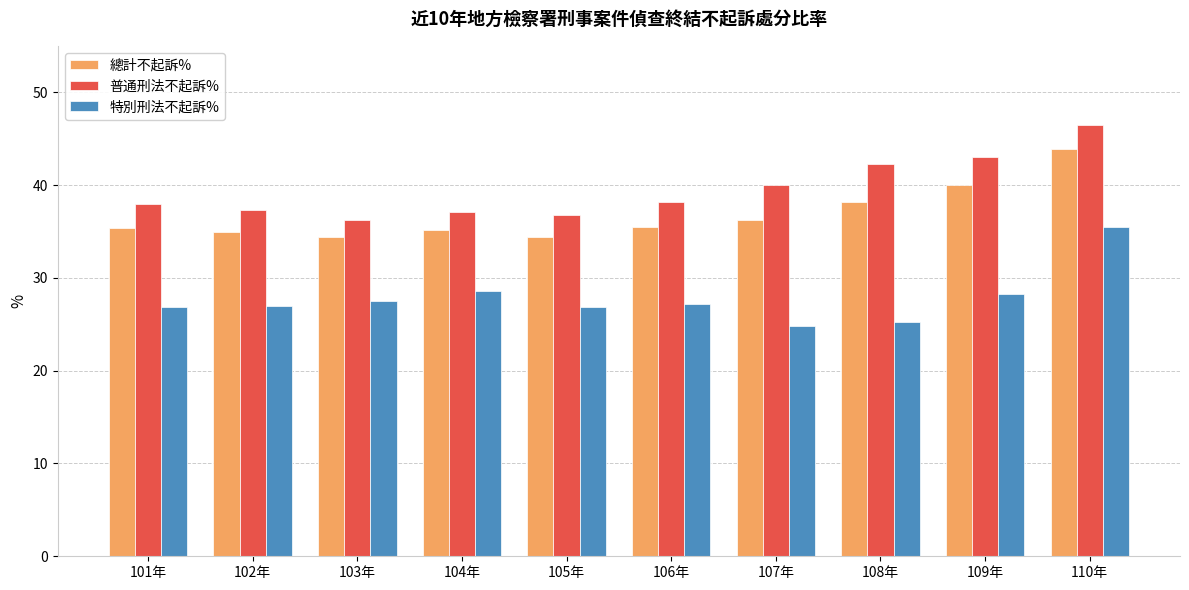

At 104年, list the series in order from smallest to largest.

特別刑法不起訴%, 總計不起訴%, 普通刑法不起訴%